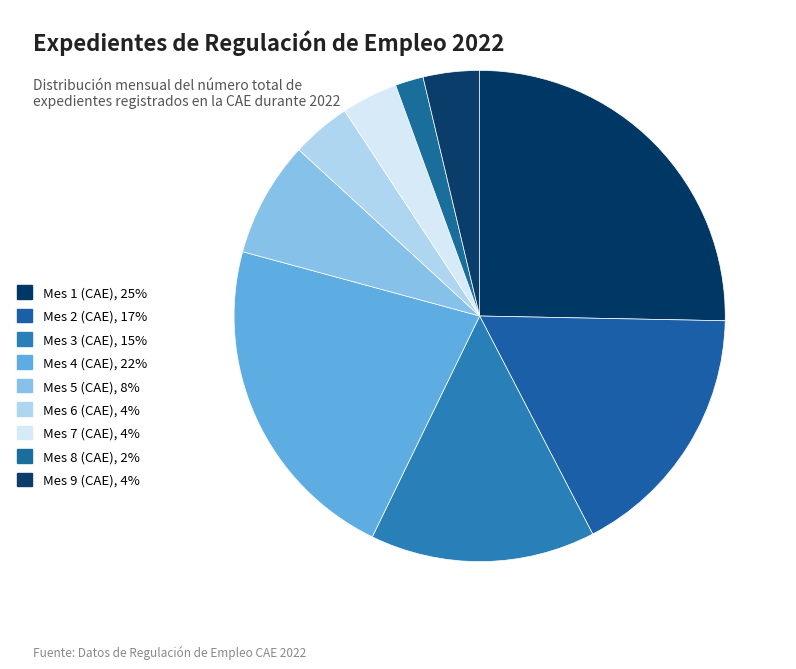

Which category has the smallest portion of the pie?

Mes 8 (CAE)